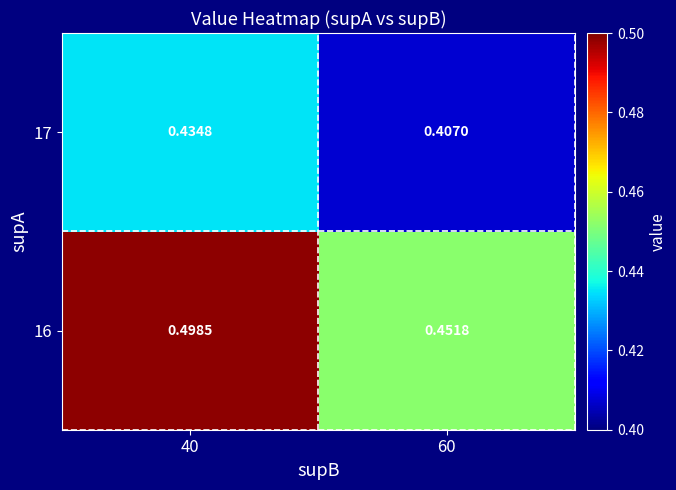

Is the value of 16 at 40 greater than the value of 17 at 40?

Yes